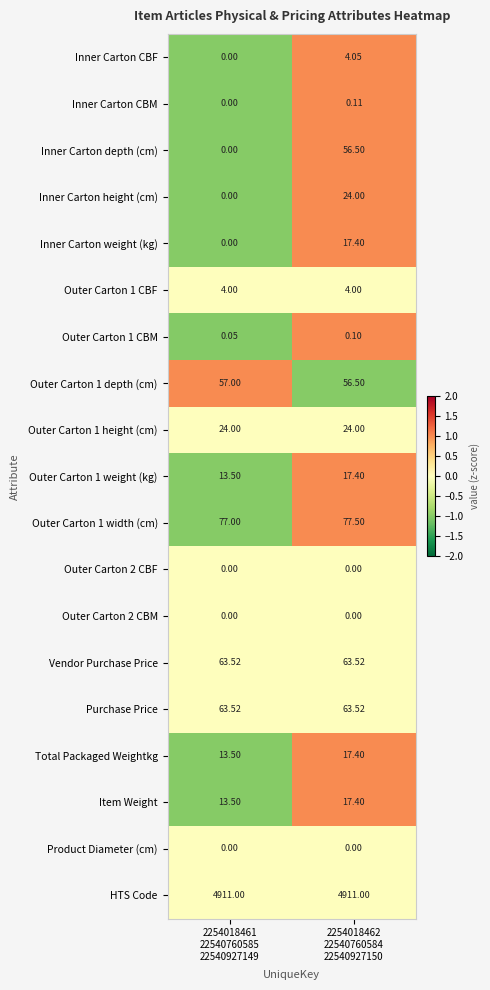

Which series has the widest spread of values?

Inner Carton depth (cm)